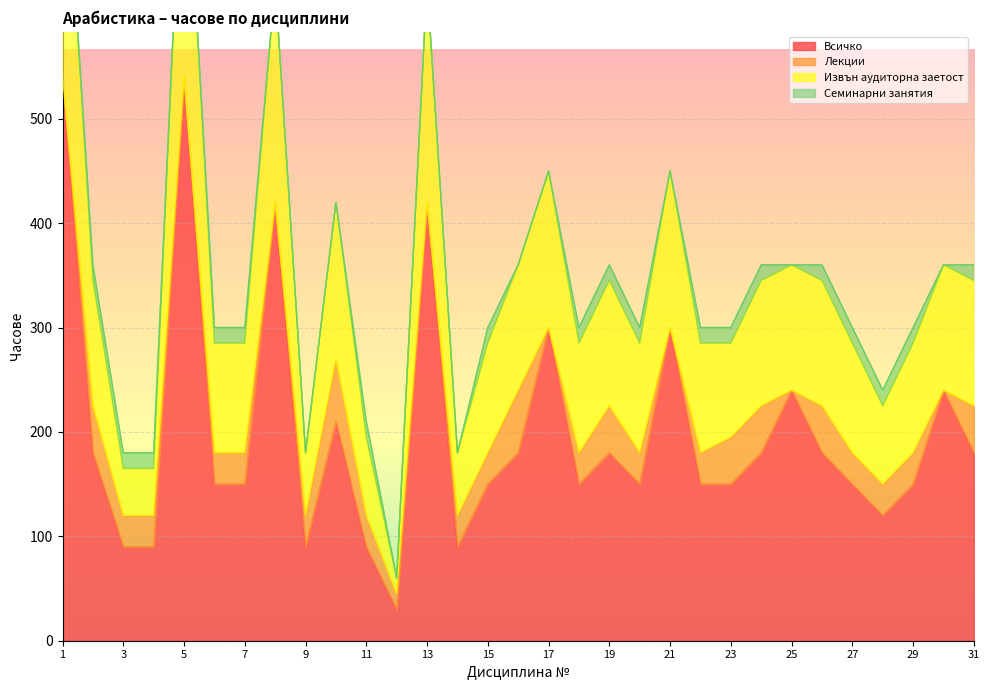

What is the maximum value for Всичко?

540